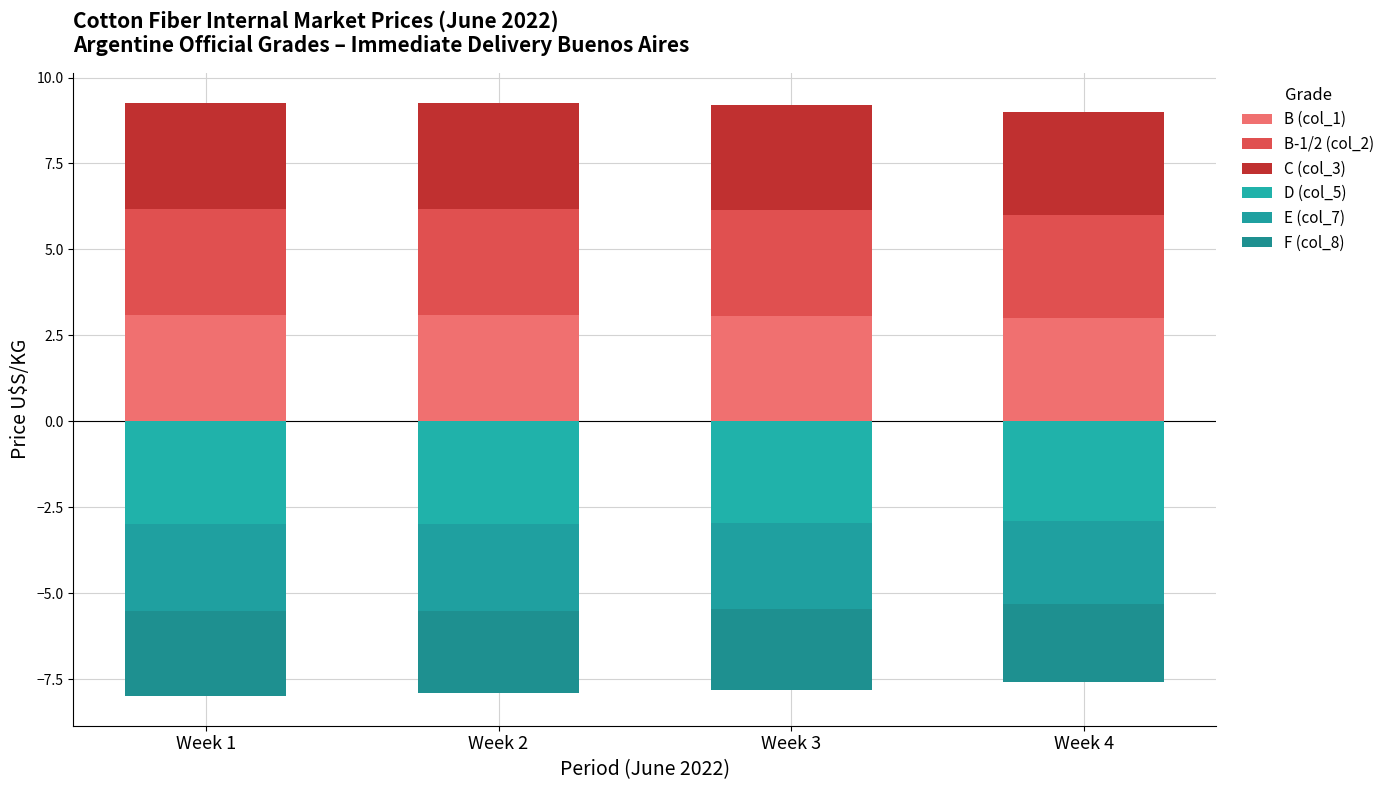

How many groups of bars are there?

4